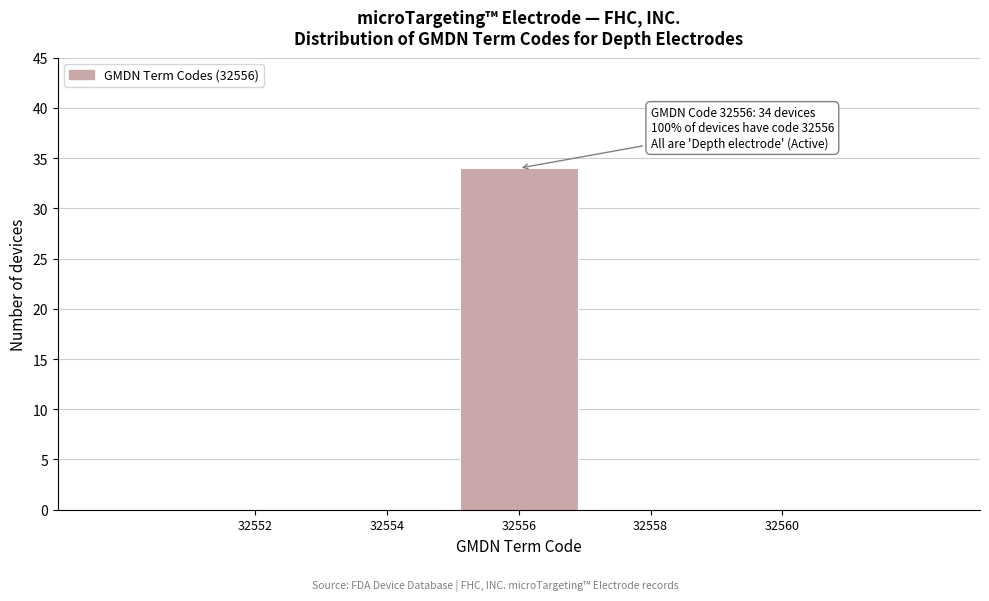

Reading right to left, list all the values displayed in this chart.

32560=0	32558=0	32556=34	32554=0	32552=0